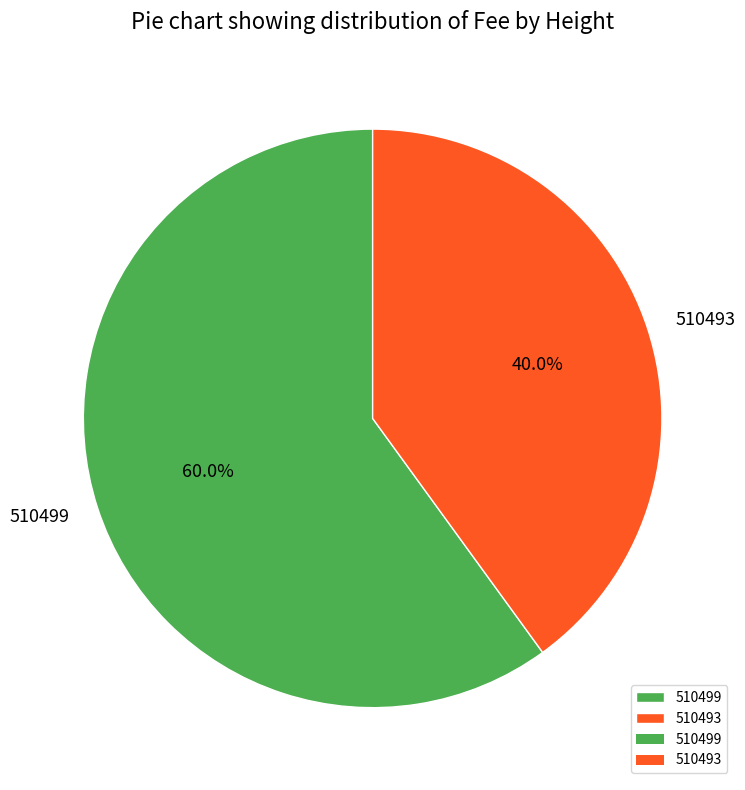

Which slice is the largest?

510499